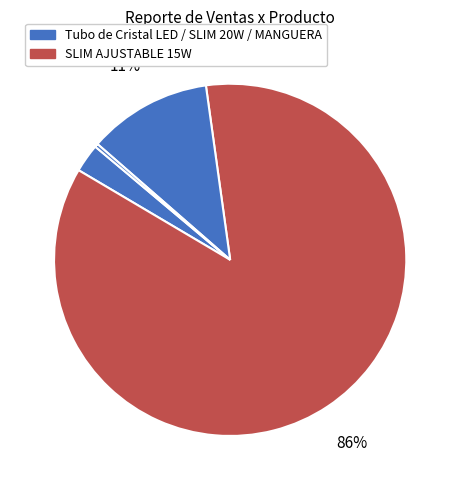

How many segments does this pie chart have?

4